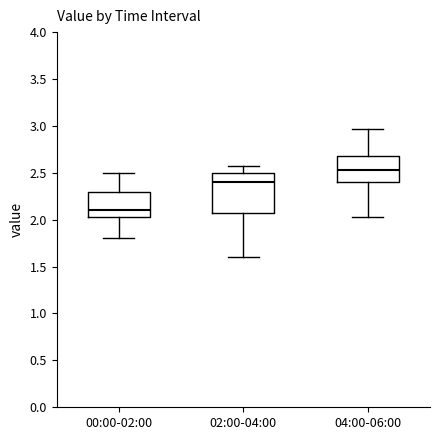

Which box's median line is the lowest?

00:00-02:00